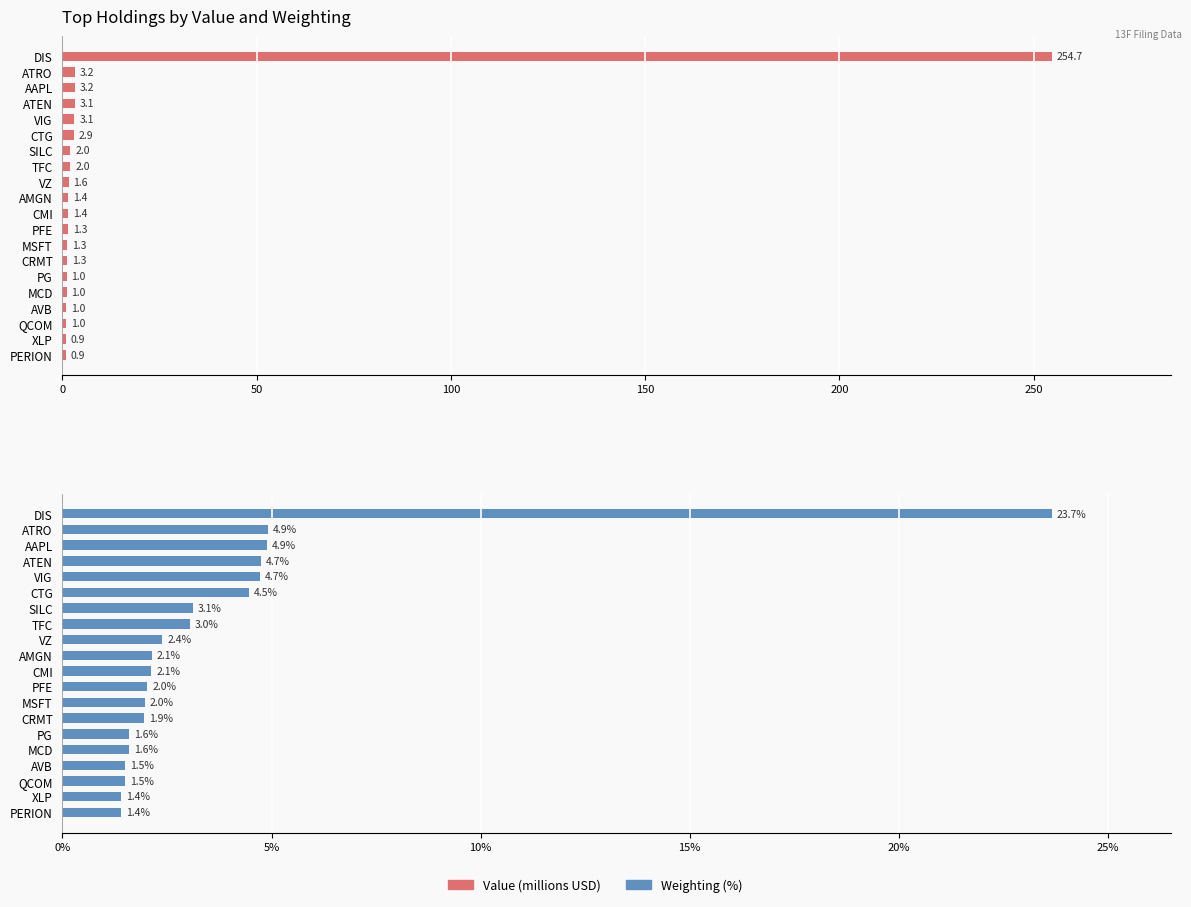

Between SILC and PG, which is larger?

SILC